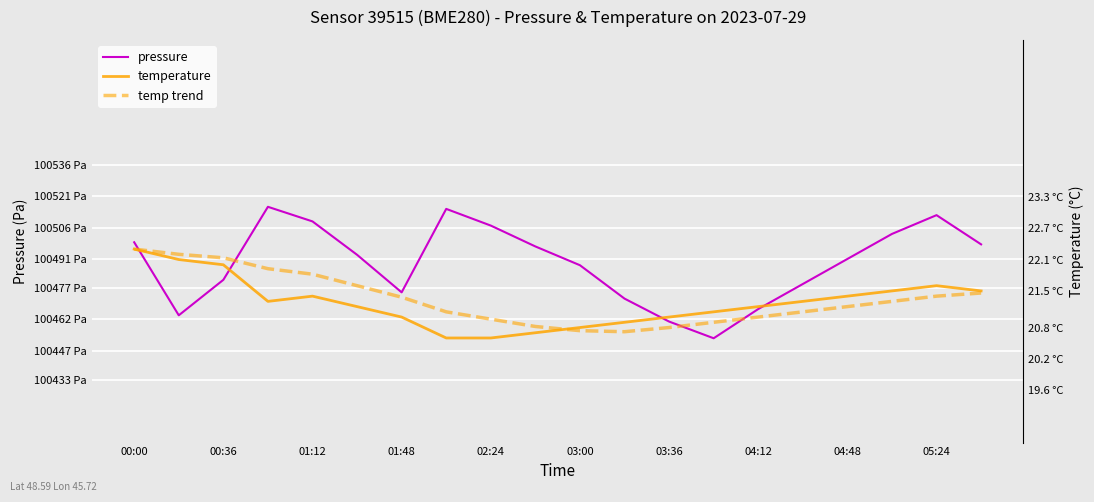

What is the maximum value for temp trend?

22.3